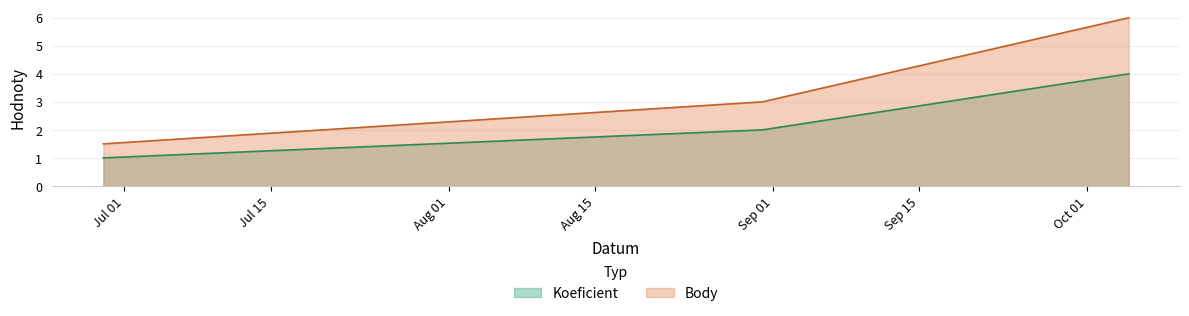

Reading left to right, extract all data points from this chart.

Koeficient: 2019-06-29=1.0	2019-08-31=2.0	2019-10-05=4.0
Body: 2019-06-29=1.5	2019-08-31=3.0	2019-10-05=6.0